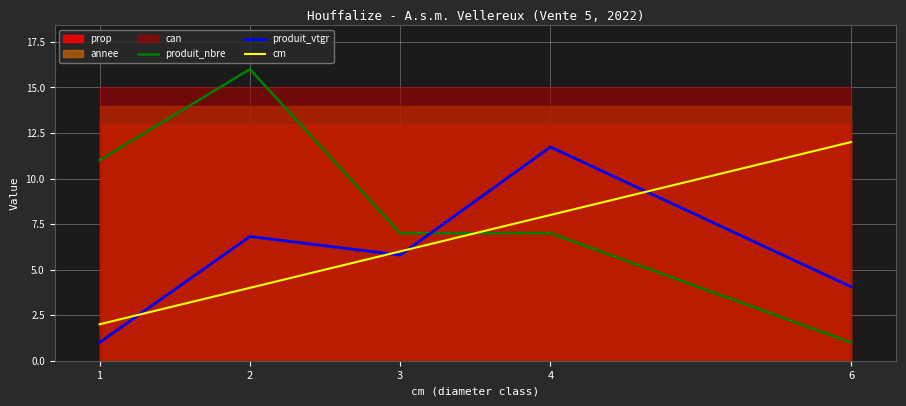

What is the average value of the produit_vtgr series?

5.9